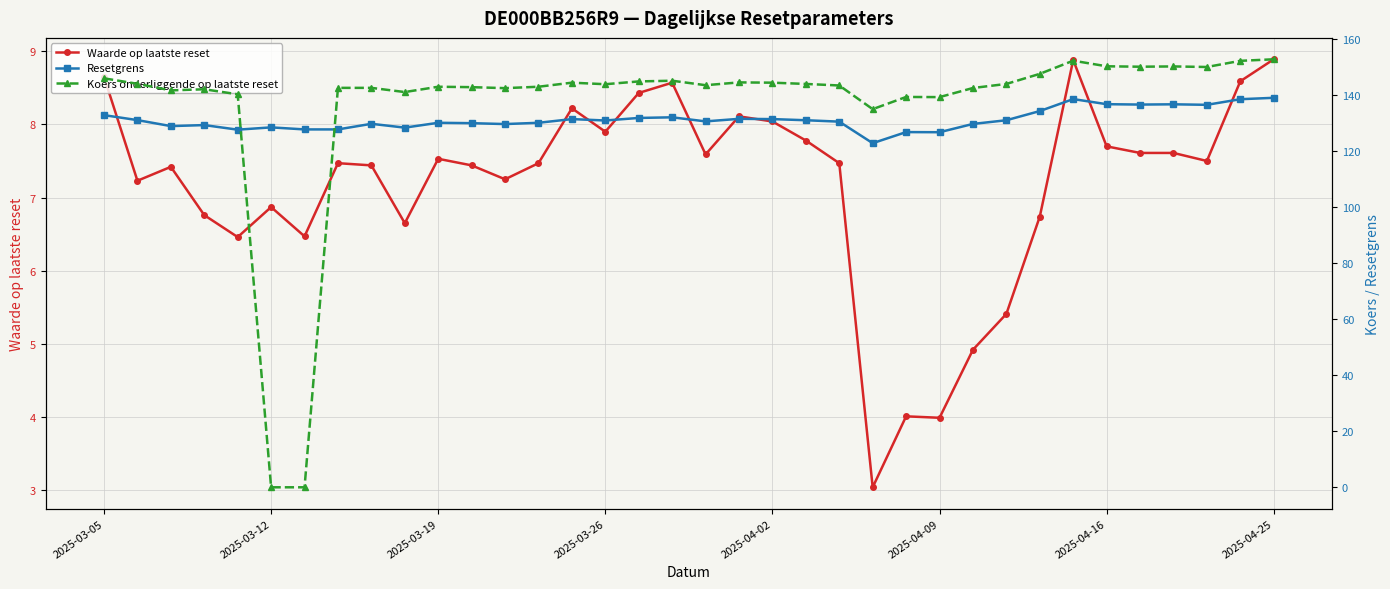

True or false: Waarde op laatste reset has more than 2 points higher than both neighbors.

True